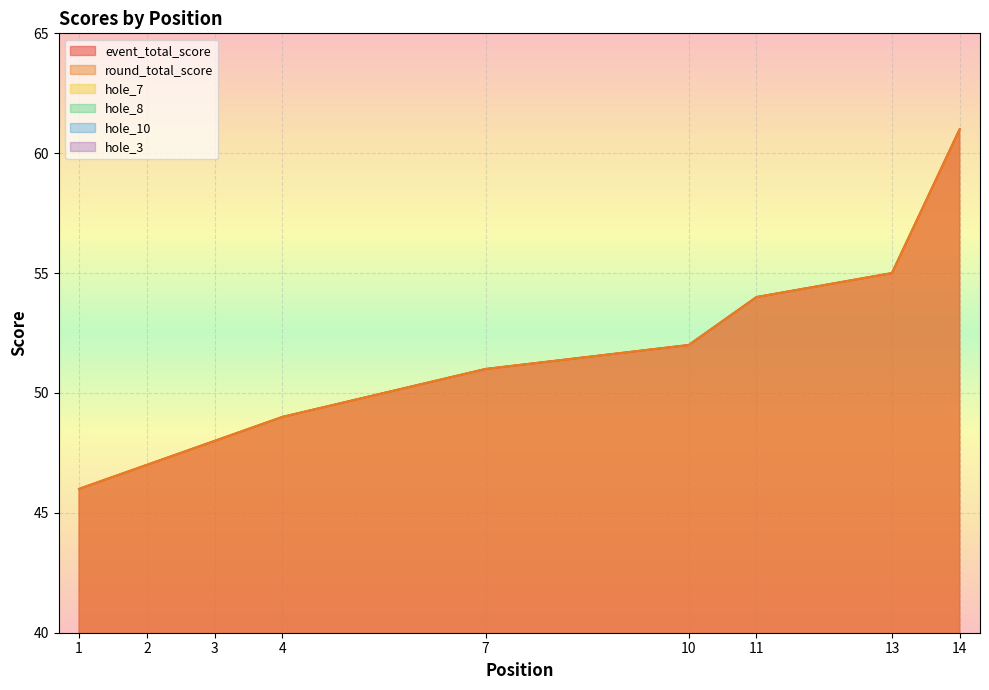

How many data points in hole_8 are less than 3?

3